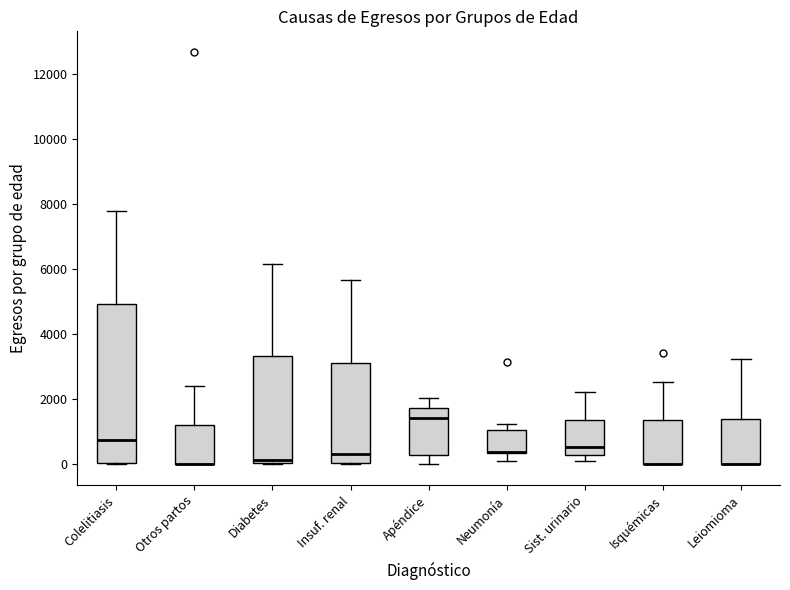

Reading left to right, read every box against the y-axis: the position of its median line, the range the box covers, and the ends of its whiskers. The values are not printed on the chart, so give them approximately, as read against the axis.

Colelitiasis: median 800, box 0 to 5000, whiskers 0 to 7800
Otros partos: median 0 (drawn on the box's lower edge), box 0 to 1200, whiskers 0 to 2400
Diabetes: median 200, box 0 to 3400, whiskers 0 to 6200
Insuf. renal: median 400, box 0 to 3200, whiskers 0 to 5600
Apéndice: median 1400, box 200 to 1800, whiskers 0 to 2000
Neumonía: median 400 (drawn on the box's lower edge), box 400 to 1000, whiskers 0 to 1200
Sist. urinario: median 600, box 200 to 1400, whiskers 200 (just below the box's lower edge) to 2200
Isquémicas: median 0 (drawn on the box's lower edge), box 0 to 1400, whiskers 0 to 2600
Leiomioma: median 0 (drawn on the box's lower edge), box 0 to 1400, whiskers 0 to 3200